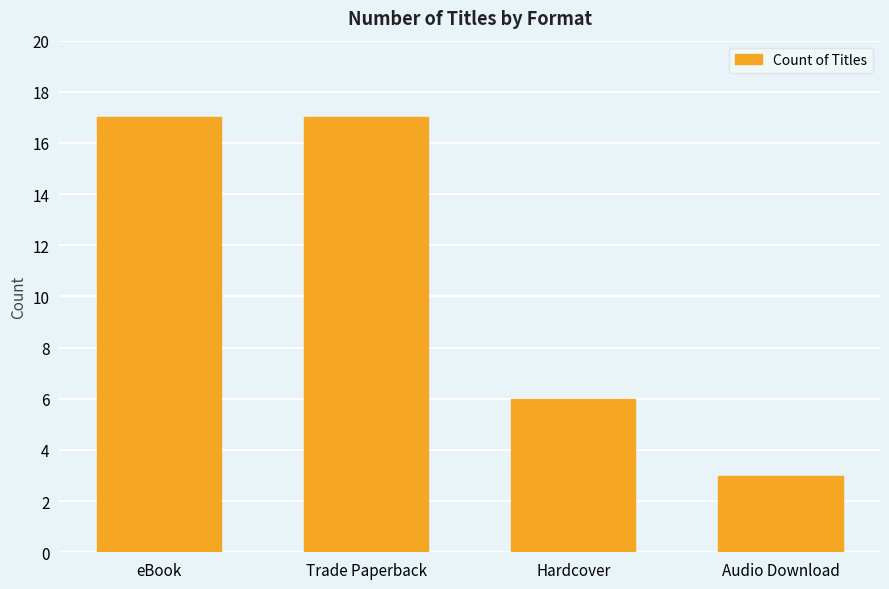

Reading right to left, transcribe all the data shown in this chart.

Audio Download=3	Hardcover=6	Trade Paperback=17	eBook=17